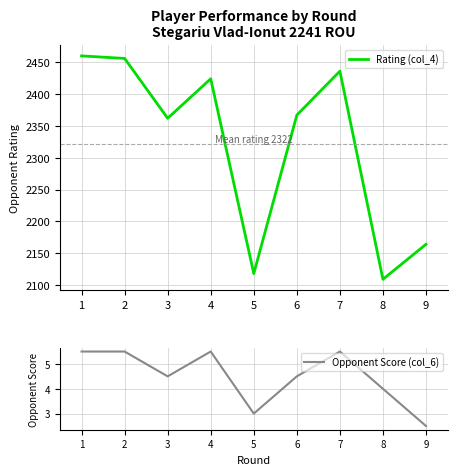

Is it true that Rating (col_4) equals 2424.0 at 4?

True